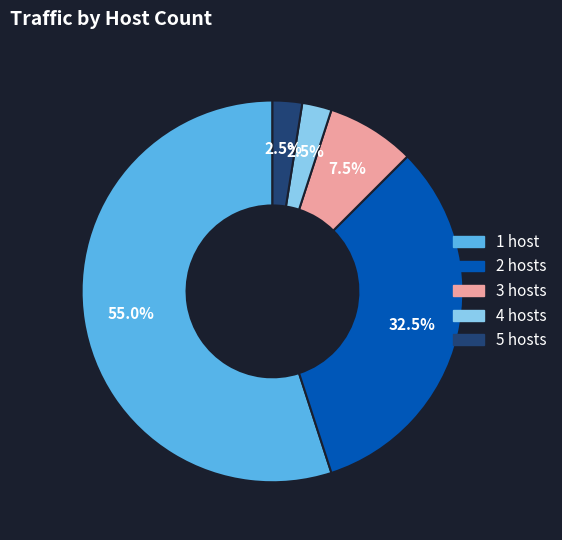

Does any single category account for the majority?

Yes